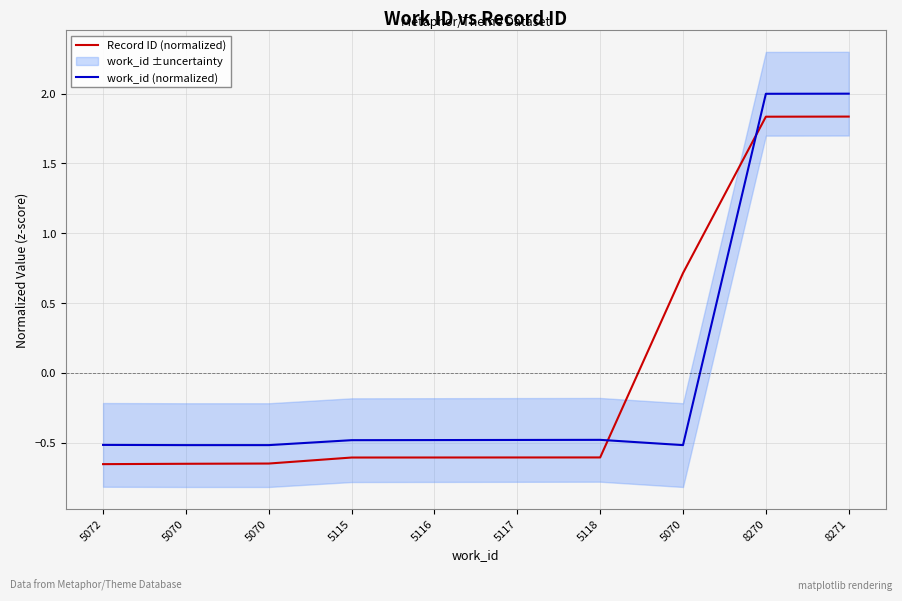

Is the value of work_id (normalized) at 8271 greater than the value of Record ID (normalized) at 5116?

Yes